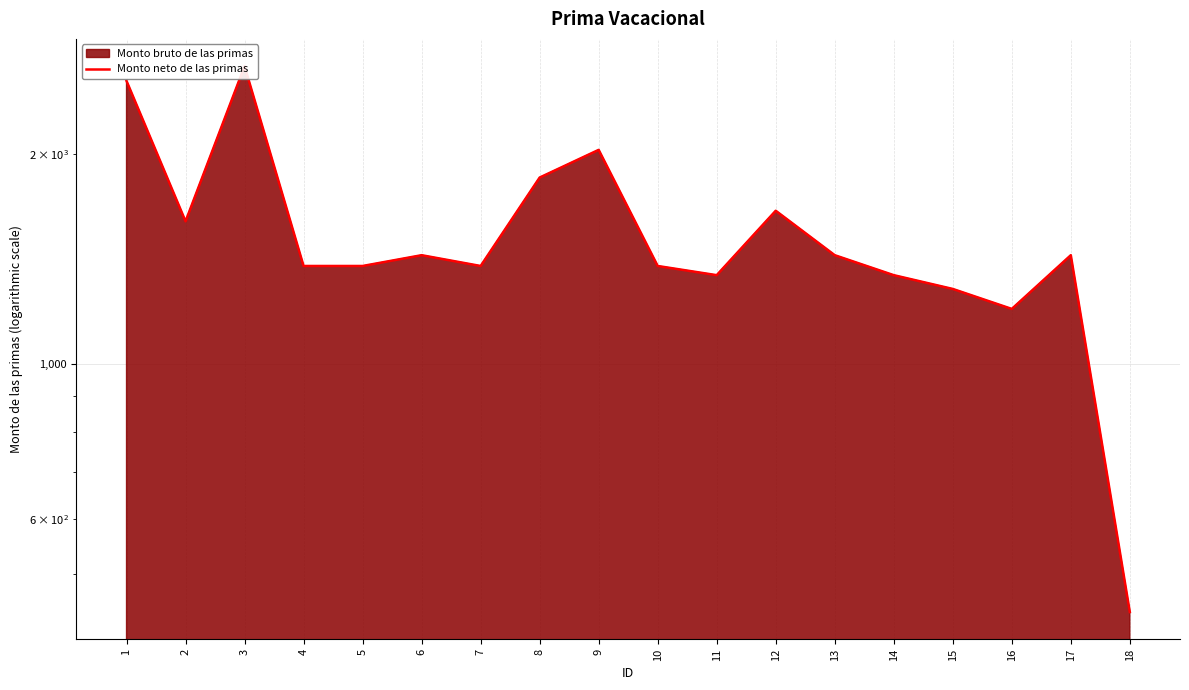

Reading left to right, what are all the values shown in this chart?

2547.6	1602.8	2674.8	1383.1	1383.1	1433.2	1383.1	1852.0	2029.2	1383.1	1341.8	1659.8	1433.2	1341.8	1282.1	1200.3	1433.2	441.3